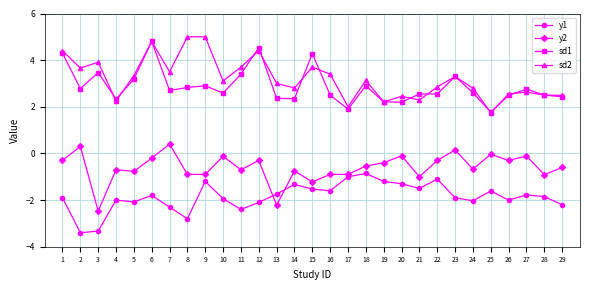

What is the minimum value shown in the chart?

-3.4